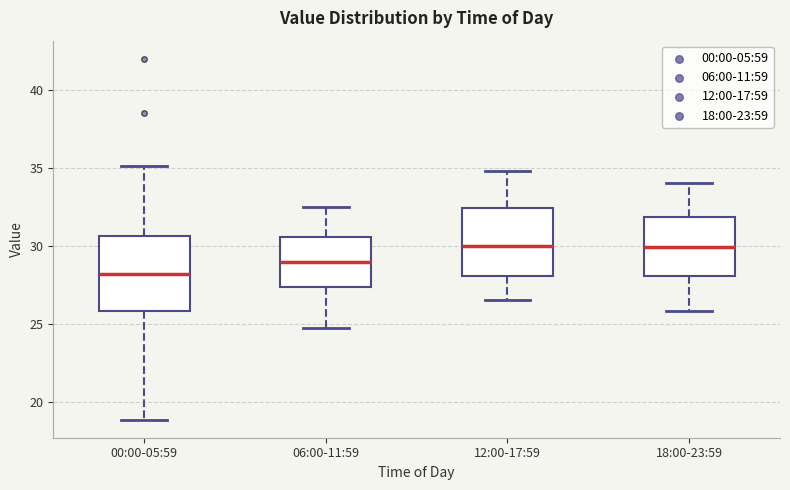

Which box's median line is the lowest?

00:00-05:59